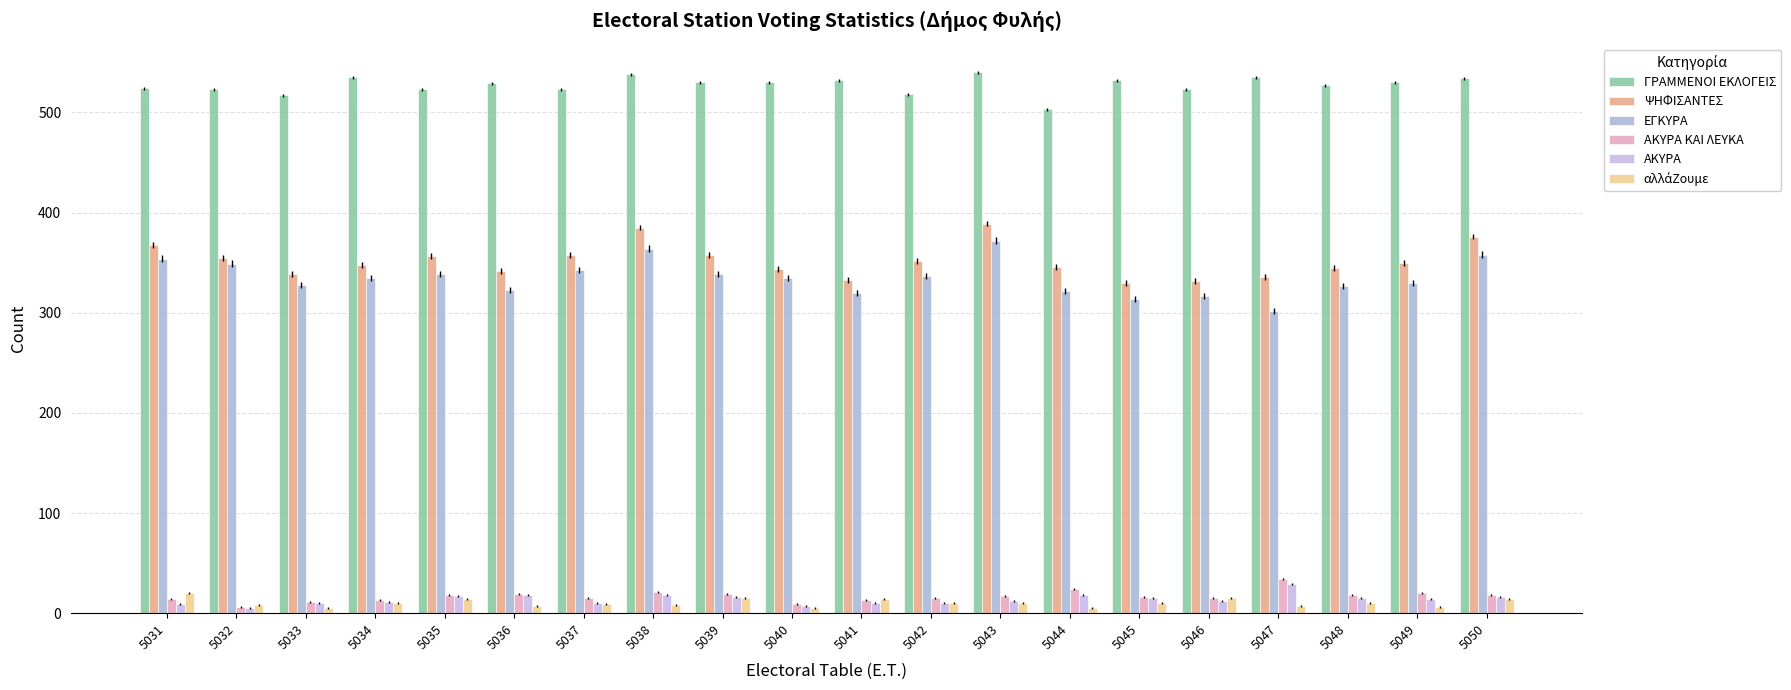

How many bars are there in total?

120